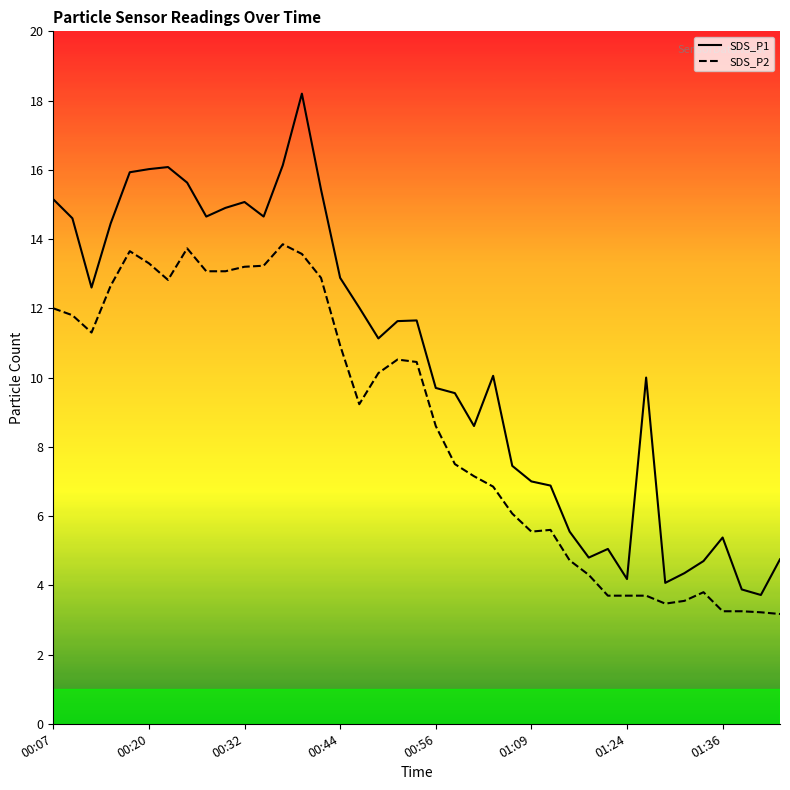

True or false: SDS_P1 and SDS_P2 intersect in this chart.

False